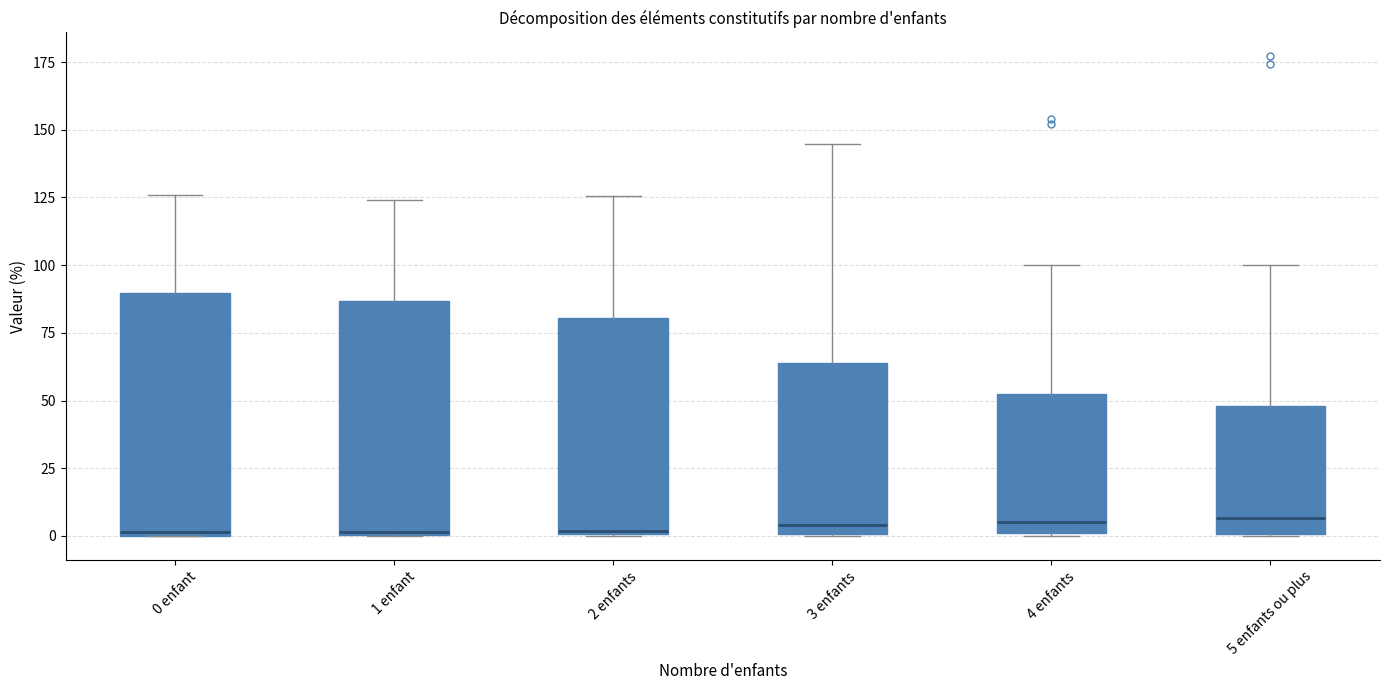

Reading left to right, transcribe this box plot: for each box, give where its median line is, the range the box spans, and where its two whiskers end, as read against the y-axis. The values are not printed on the chart, so give them approximately, as read against the axis.

0 enfant: median 0, box 0 to 90, whiskers 0 to 125
1 enfant: median 0, box 0 to 85, whiskers 0 to 125
2 enfants: median 0, box 0 to 80, whiskers 0 to 125
3 enfants: median 5, box 0 to 65, whiskers 0 to 145
4 enfants: median 5, box 0 to 50, whiskers 0 to 100
5 enfants ou plus: median 5, box 0 to 50, whiskers 0 to 100